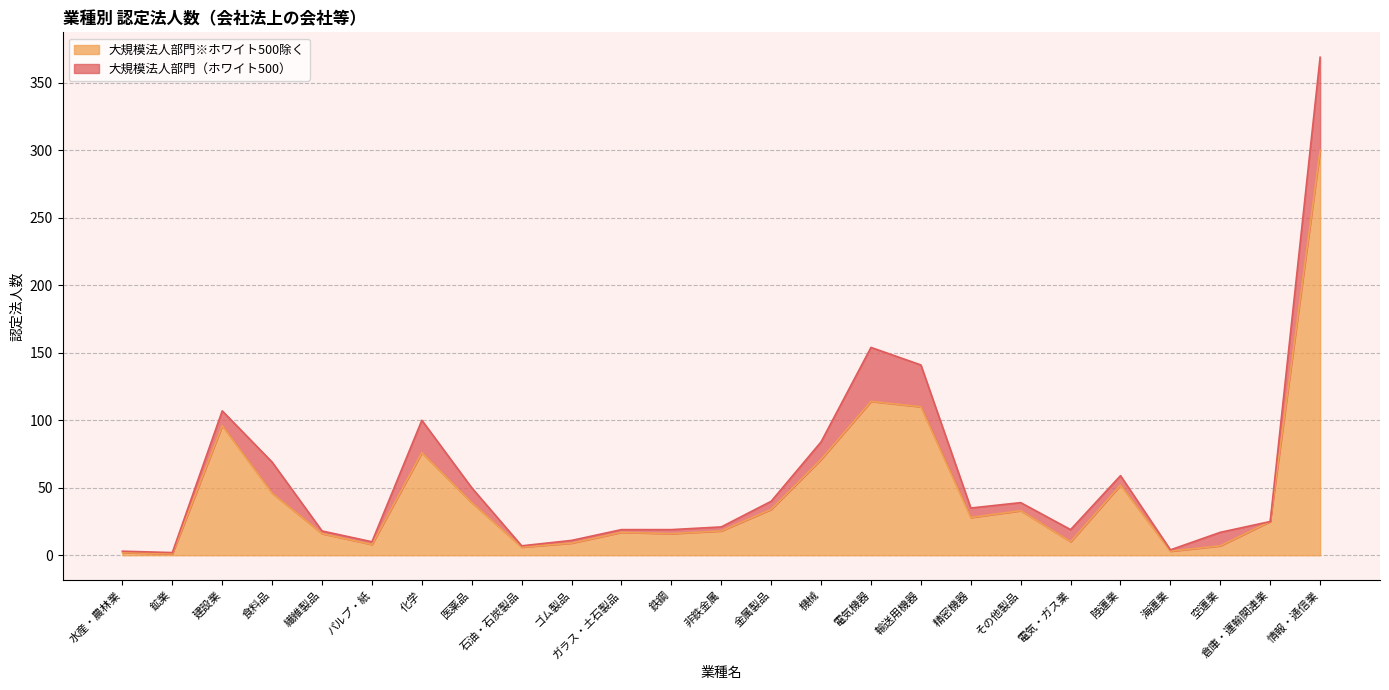

Does the chart display data point markers on the line(s)?

No